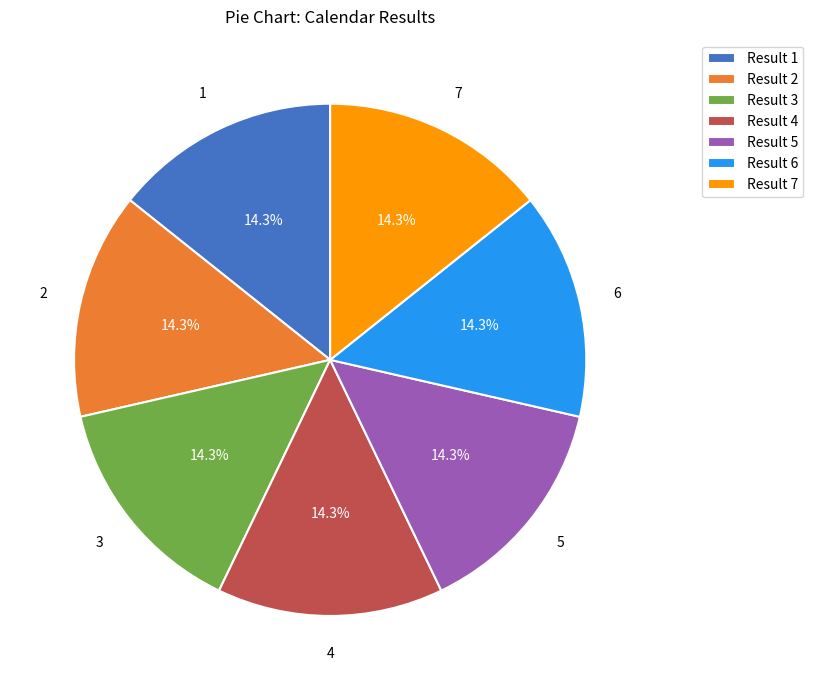

What is the ratio of the value at Result 7 to the value at Result 1?

1.0